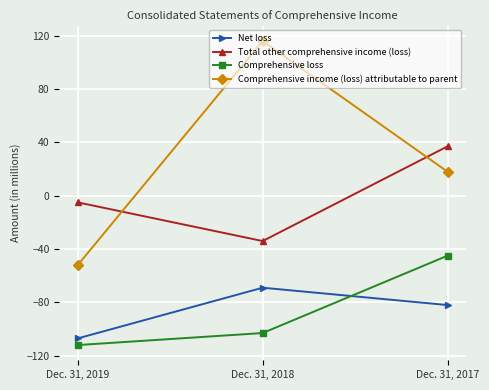

What value does the Comprehensive income (loss) attributable to parent series have at Dec. 31, 2018, to the nearest 5?

115